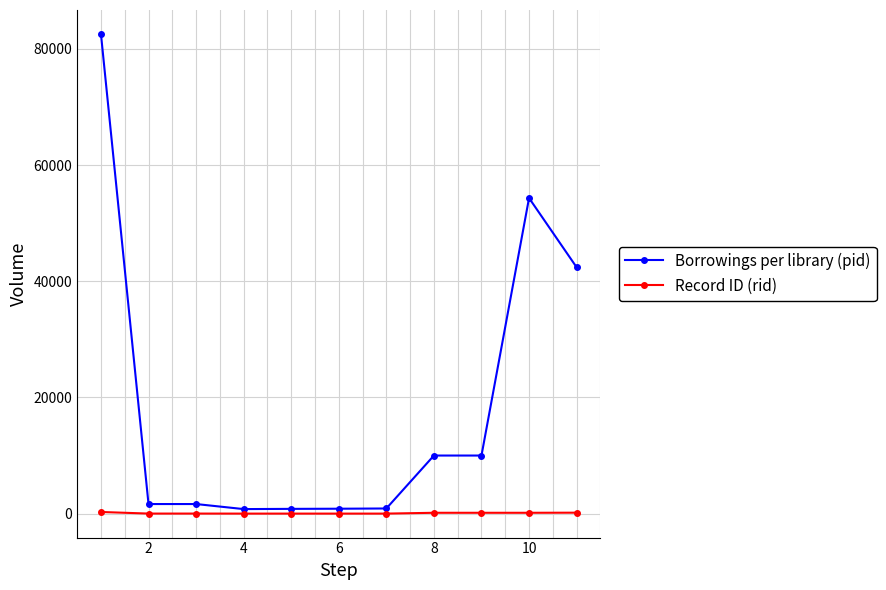

At how many categories does at least one series exceed 22188?

3